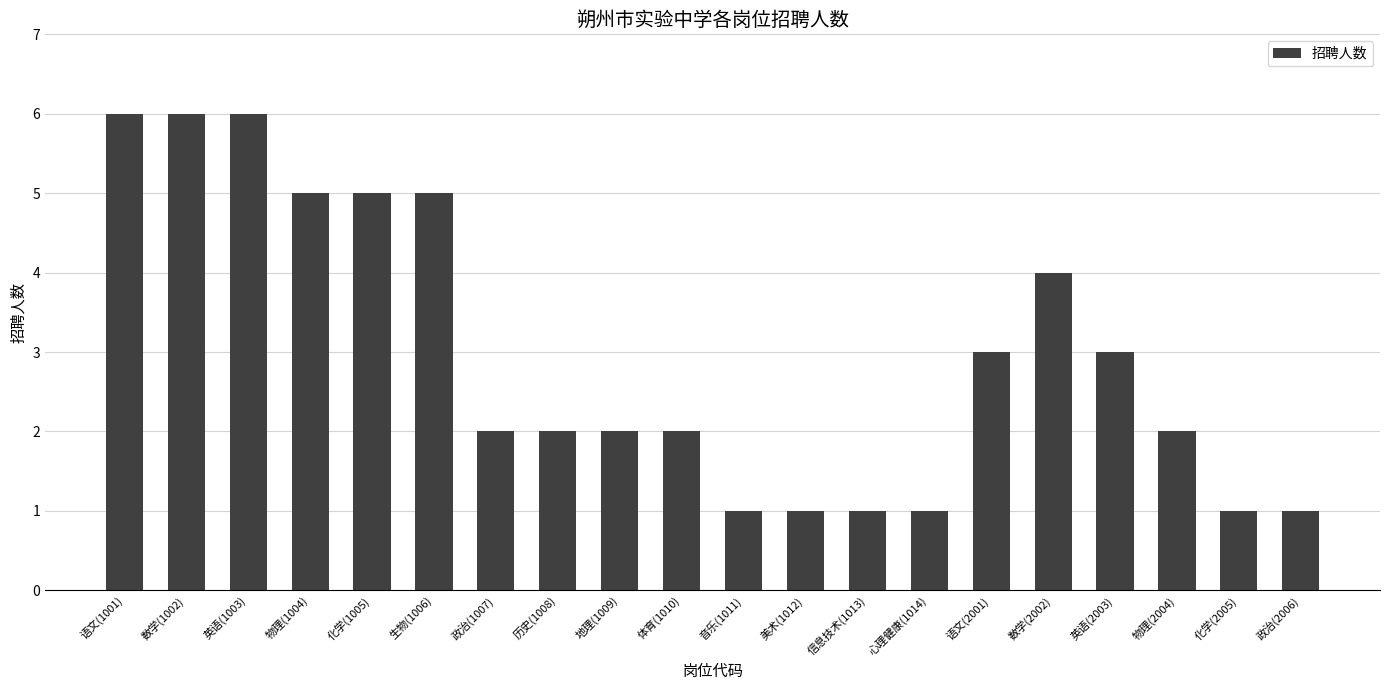

What position from the right is 英语(1003)?

18